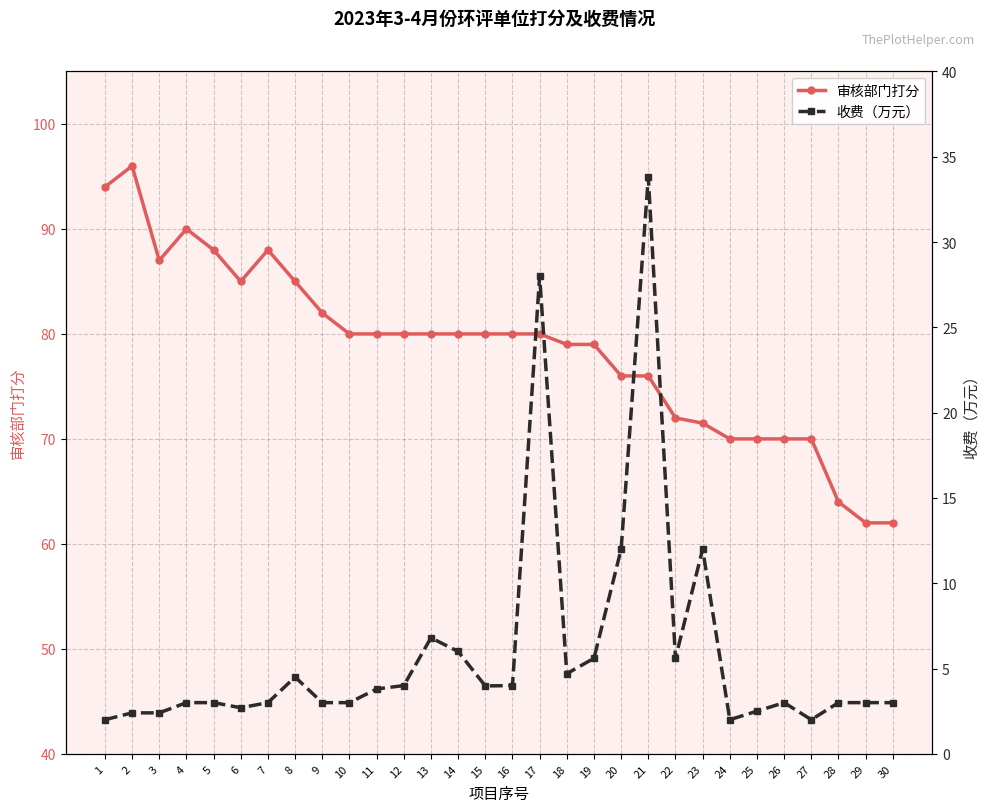

True or false: 审核部门打分 has more than 2 points higher than both neighbors.

True